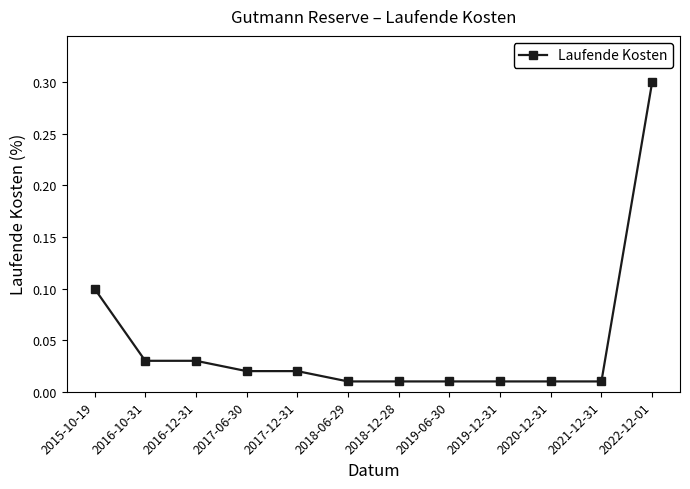

What is the difference between the maximum and minimum values?

0.3